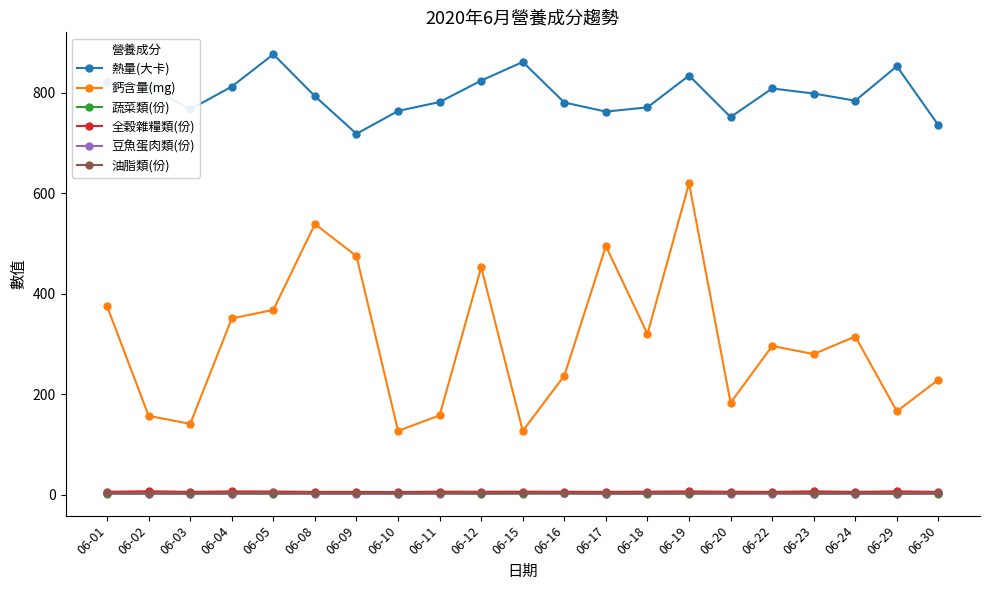

At how many categories does at least one series exceed 306?

21